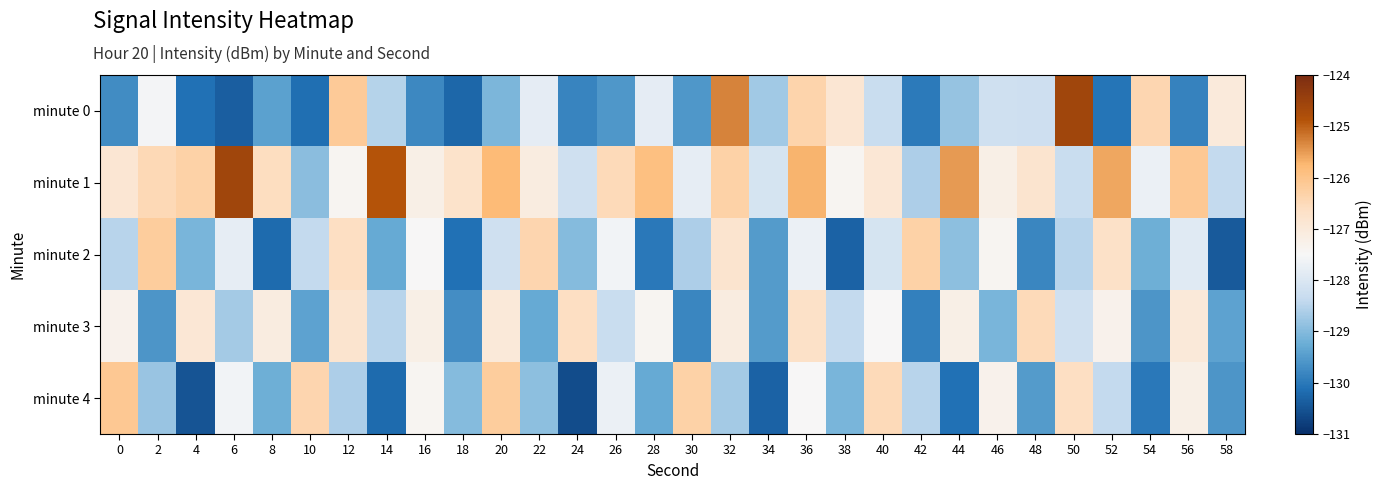

Reading left to right, extract all data points from this chart.

minute 0: 0=-129.7	2=-127.6	4=-130.1	6=-130.4	8=-129.4	10=-130.1	12=-126.2	14=-128.5	16=-129.8	18=-130.2	20=-129.1	22=-127.8	24=-129.8	26=-129.6	28=-127.8	30=-129.6	32=-125.3	34=-128.7	36=-126.4	38=-126.9	40=-128.3	42=-130.0	44=-128.8	46=-128.2	48=-128.2	50=-124.6	52=-130.1	54=-126.4	56=-129.9	58=-127.0
minute 1: 0=-126.9	2=-126.5	4=-126.3	6=-124.6	8=-126.6	10=-128.9	12=-127.4	14=-124.9	16=-127.2	18=-126.8	20=-125.8	22=-127.1	24=-128.2	26=-126.5	28=-125.9	30=-127.8	32=-126.3	34=-128.1	36=-125.7	38=-127.4	40=-126.9	42=-128.6	44=-125.5	46=-127.2	48=-126.8	50=-128.3	52=-125.6	54=-127.7	56=-126.1	58=-128.4
minute 2: 0=-128.5	2=-126.2	4=-129.1	6=-127.8	8=-130.2	10=-128.4	12=-126.6	14=-129.3	16=-127.5	18=-130.1	20=-128.2	22=-126.4	24=-129.0	26=-127.6	28=-130.0	30=-128.6	32=-126.8	34=-129.5	36=-127.7	38=-130.3	40=-128.1	42=-126.3	44=-128.9	46=-127.4	48=-129.8	50=-128.5	52=-126.7	54=-129.2	56=-127.9	58=-130.4
minute 3: 0=-127.3	2=-129.6	4=-126.9	6=-128.7	8=-127.1	10=-129.4	12=-126.8	14=-128.5	16=-127.2	18=-129.7	20=-127.0	22=-129.3	24=-126.6	26=-128.3	28=-127.4	30=-129.8	32=-127.1	34=-129.5	36=-126.7	38=-128.4	40=-127.5	42=-129.9	44=-127.2	46=-129.1	48=-126.5	50=-128.2	52=-127.3	54=-129.6	56=-127.0	58=-129.4
minute 4: 0=-126.1	2=-128.8	4=-130.5	6=-127.6	8=-129.2	10=-126.4	12=-128.6	14=-130.2	16=-127.4	18=-129.0	20=-126.2	22=-128.9	24=-130.6	26=-127.7	28=-129.3	30=-126.3	32=-128.7	34=-130.3	36=-127.5	38=-129.1	40=-126.5	42=-128.5	44=-130.1	46=-127.3	48=-129.5	50=-126.6	52=-128.4	54=-130.0	56=-127.2	58=-129.6